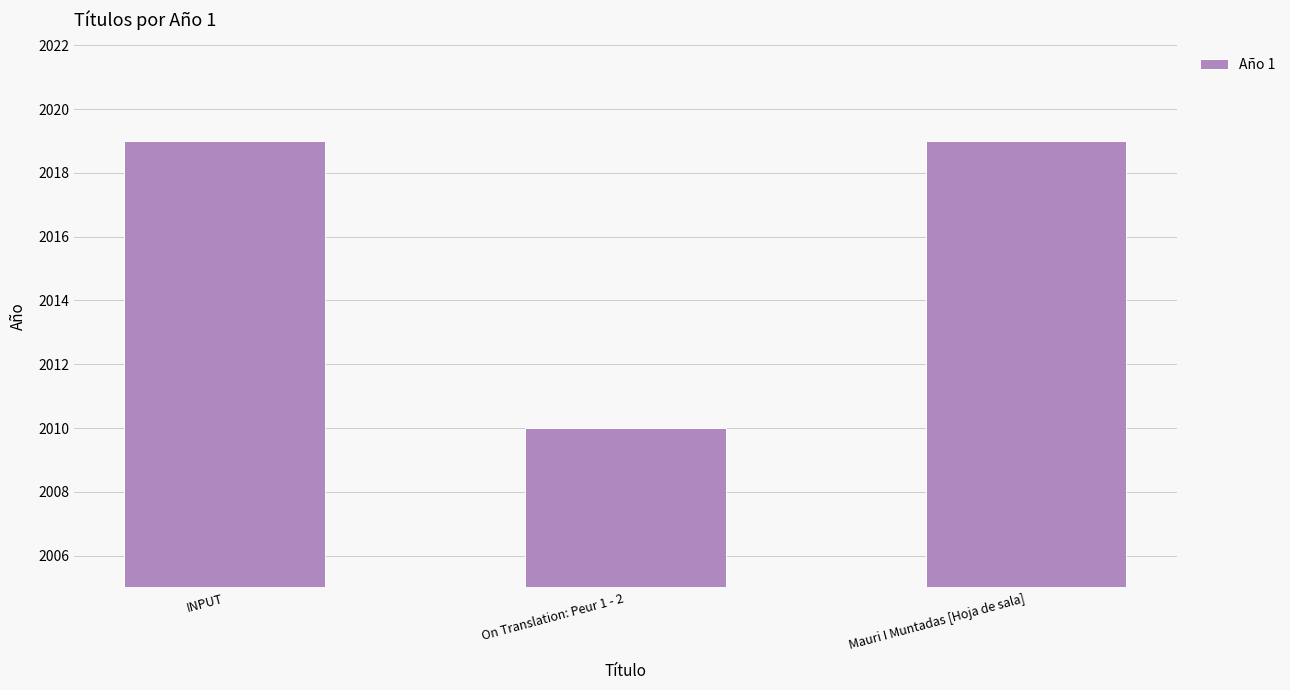

Count the values in the range 2010 to 2019.

3